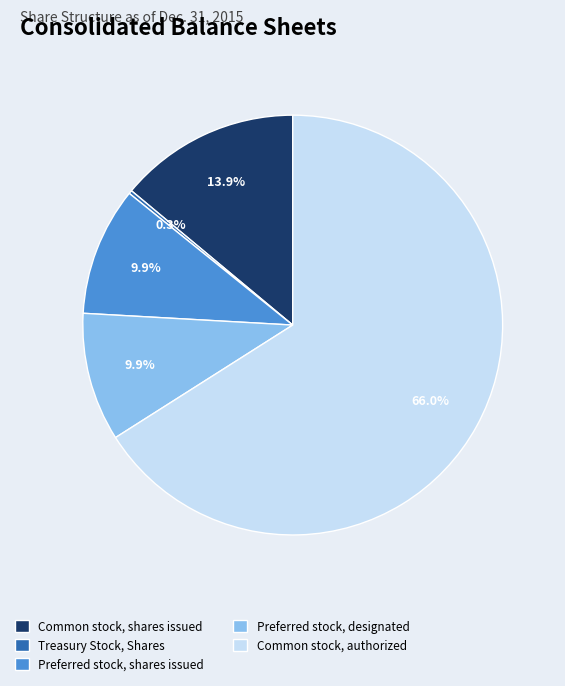

Which slice is the largest?

Common stock, authorized